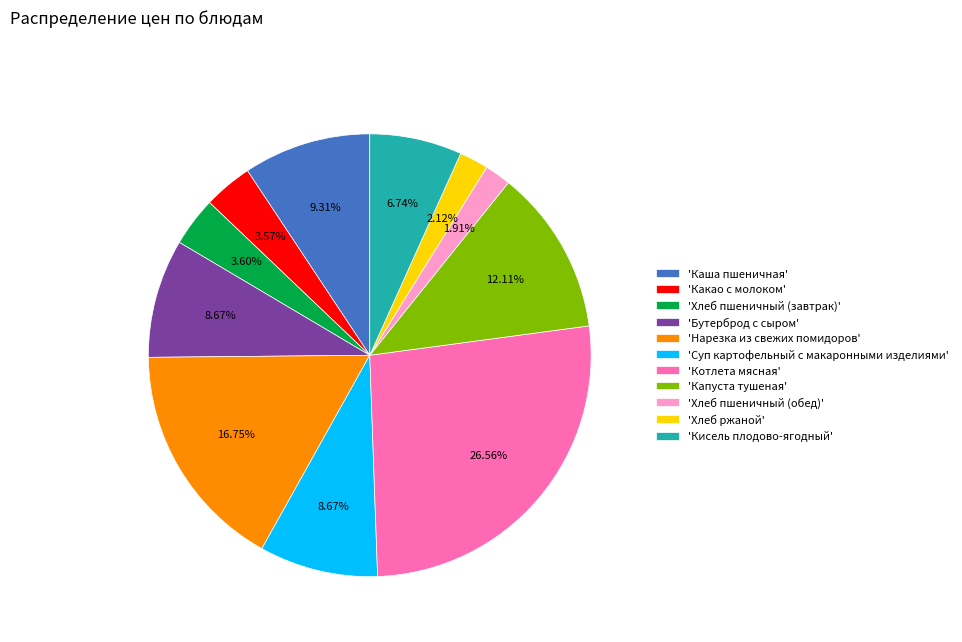

Between 'Капуста тушеная' and 'Хлеб пшеничный (обед)', which is larger?

'Капуста тушеная'